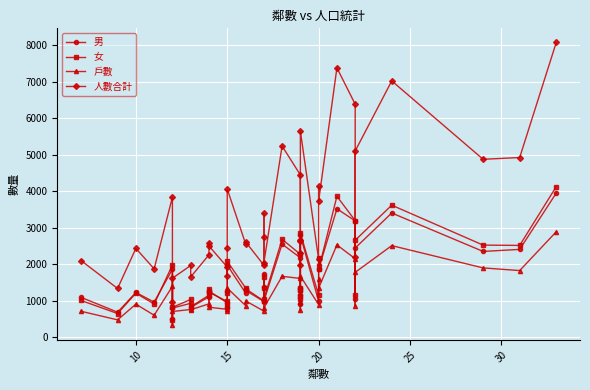

The 戶數 series shows 397 at 11. True or false?

False